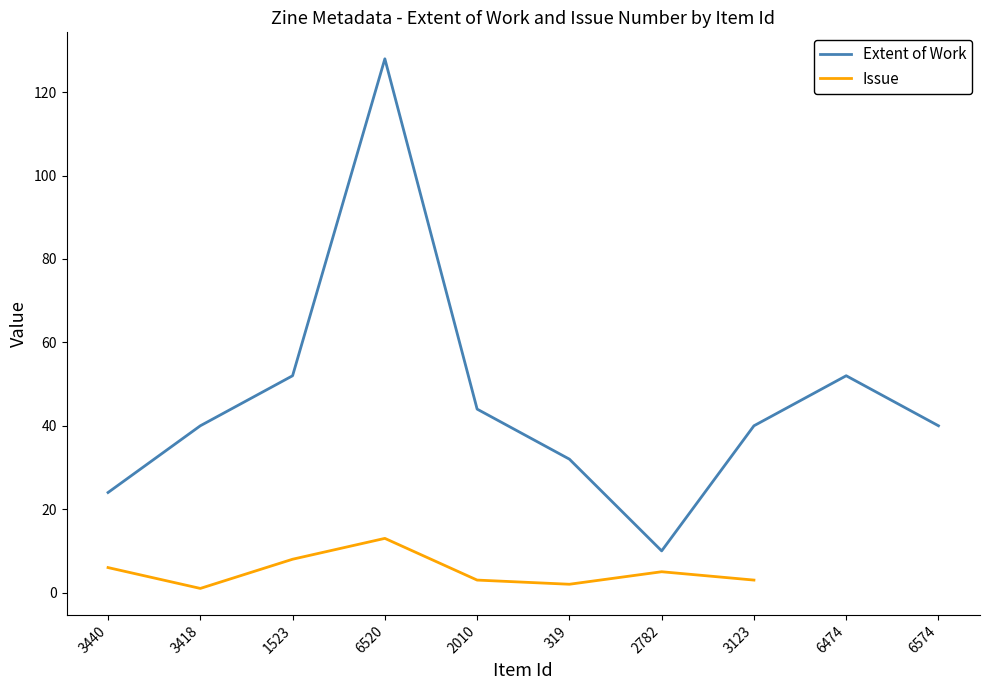

What is the sum of all Extent of Work values?

462